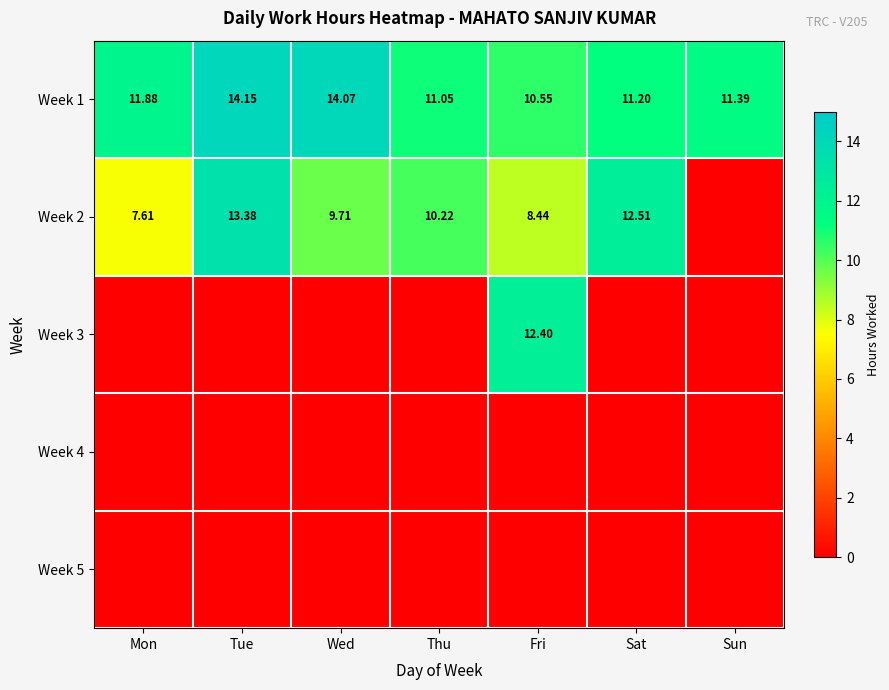

Is the value of Week 1 at Wed greater than the value of Week 2 at Thu?

Yes